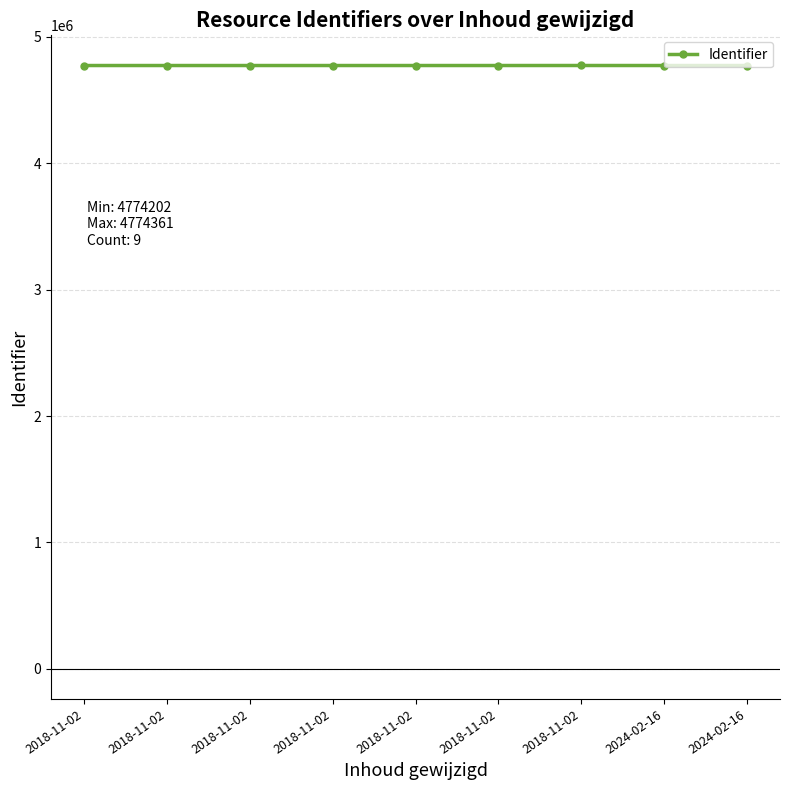

How many points are higher than both their immediate neighbors (excluding endpoints)?

1